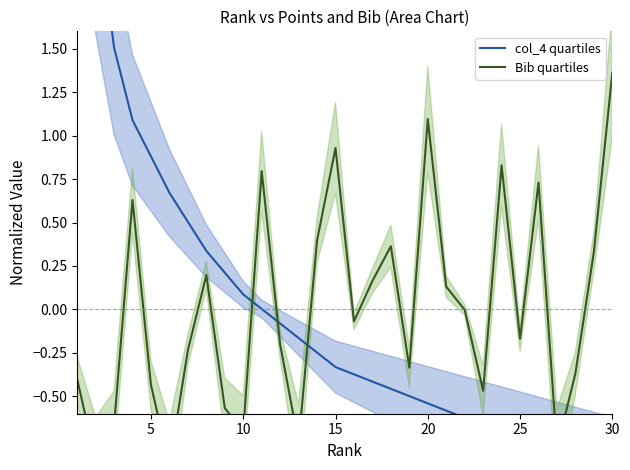

Rank the series by their average value, from highest to lowest.

Bib quartiles, col_4 quartiles